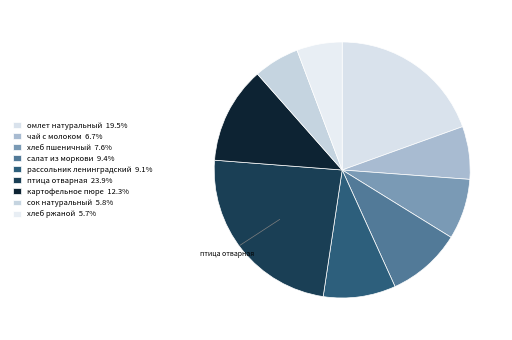

How many slices are in this pie chart?

9